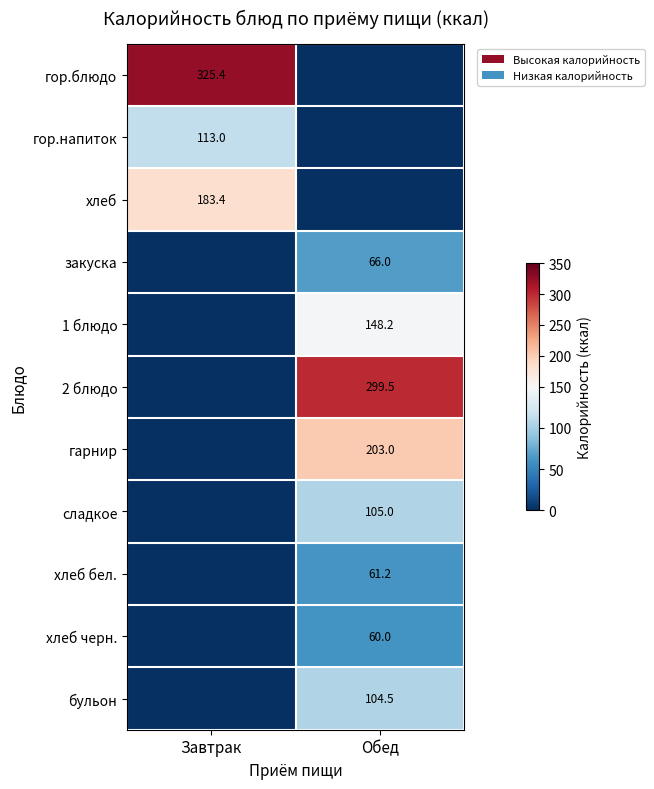

The value of хлеб at Завтрак is 42.5. True or false?

False